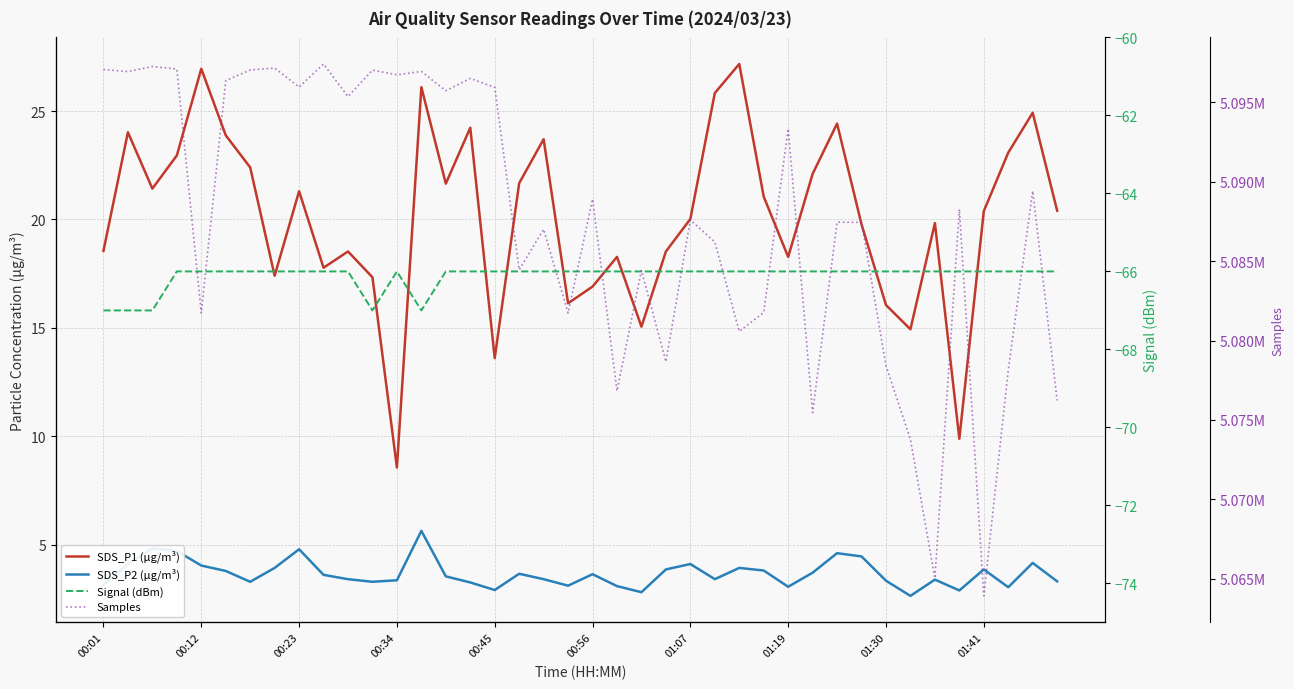

What are all the series names shown in the legend?

SDS_P1 (µg/m³), SDS_P2 (µg/m³), Signal (dBm), Samples